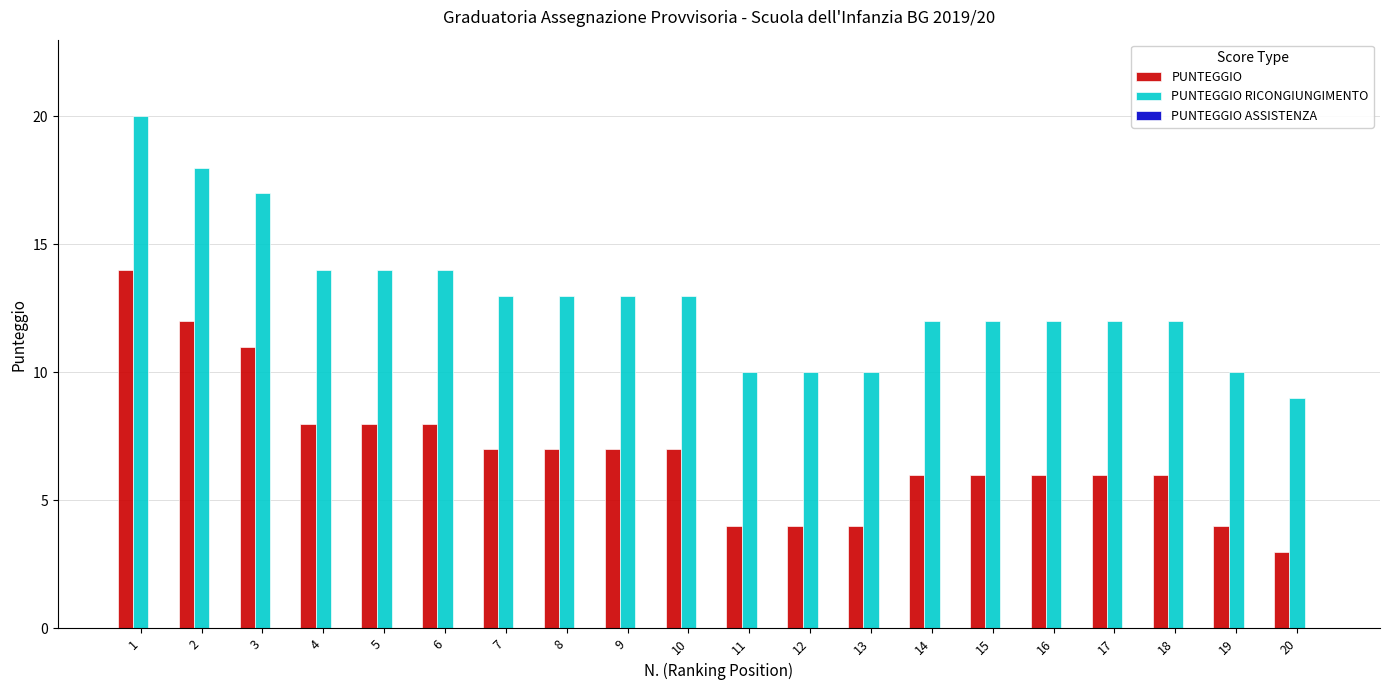

What is the sum of all PUNTEGGIO RICONGIUNGIMENTO values?

258